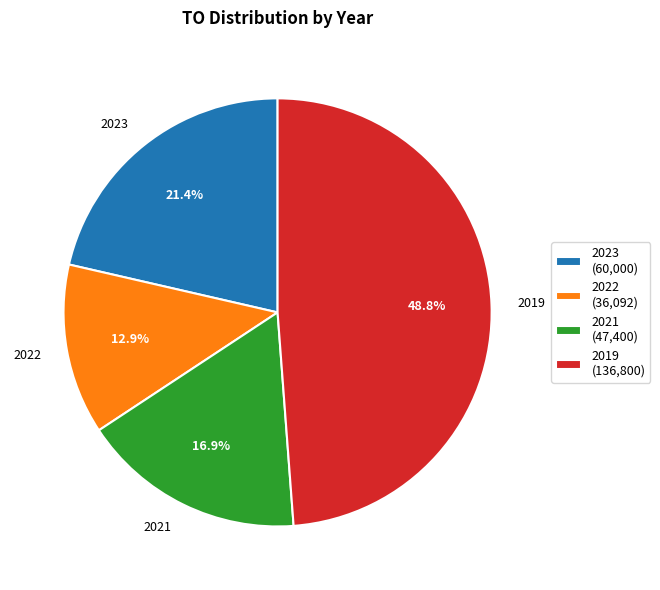

To the nearest percent, what is the difference between the largest and smallest slice percentages?

36%